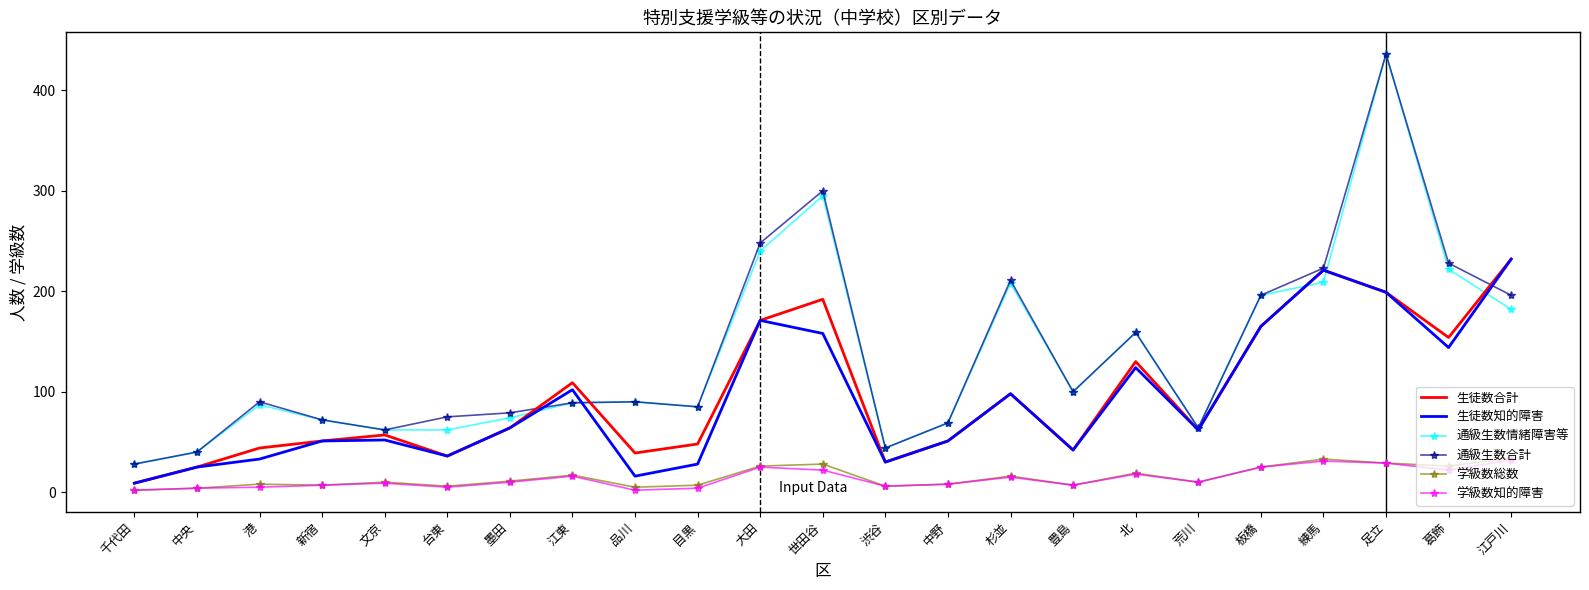

At how many categories does at least one series exceed 161?

8